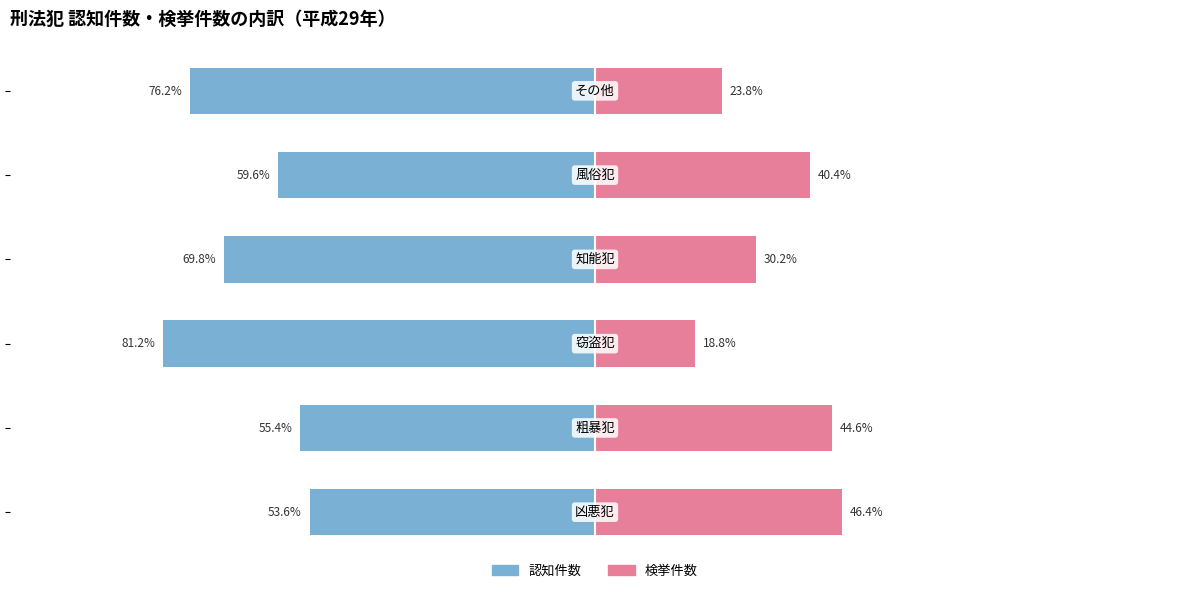

Is it true that 認知件数（刑法犯） equals -97.3 at 3?

False